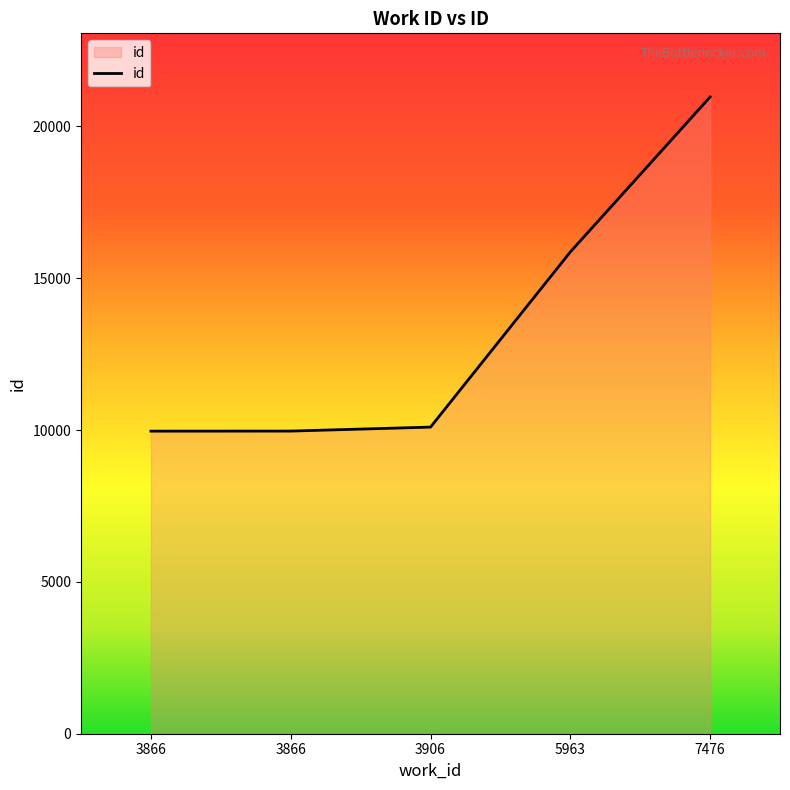

What is the difference between the second highest and minimum values?

5900